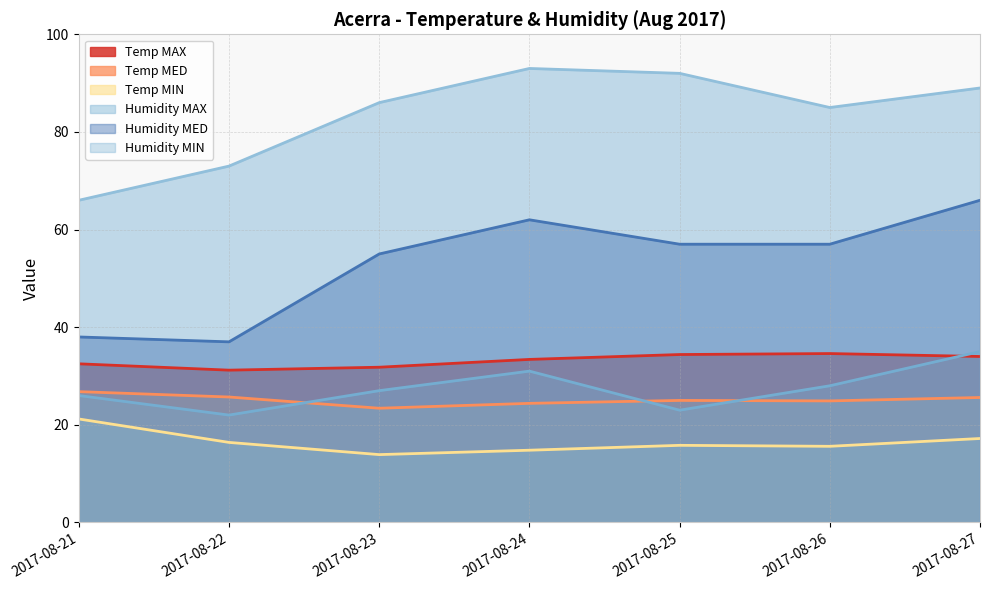

Is the value of Humidity MIN at 2017-08-26 greater than the value of Temp MAX at 2017-08-21?

No